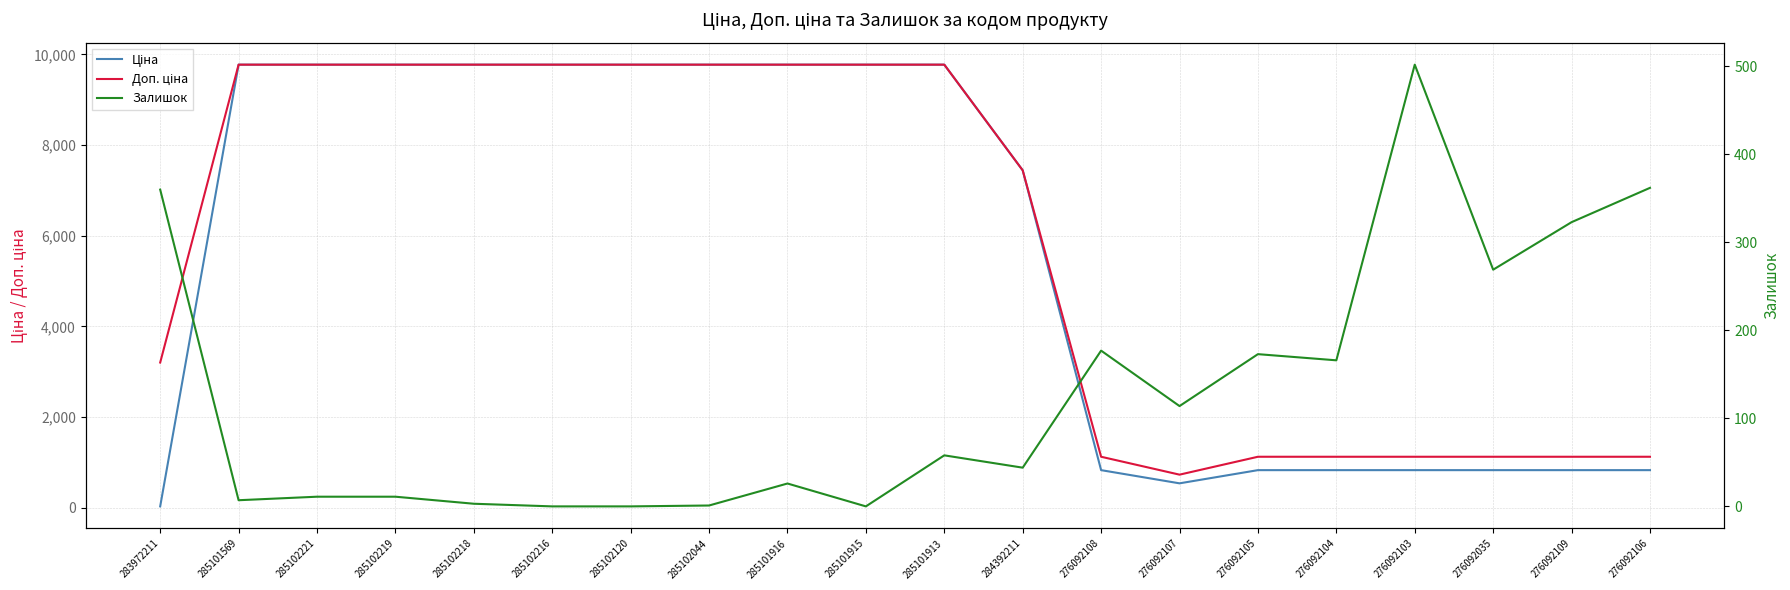

True or false: Доп. ціна and Залишок intersect in this chart.

False